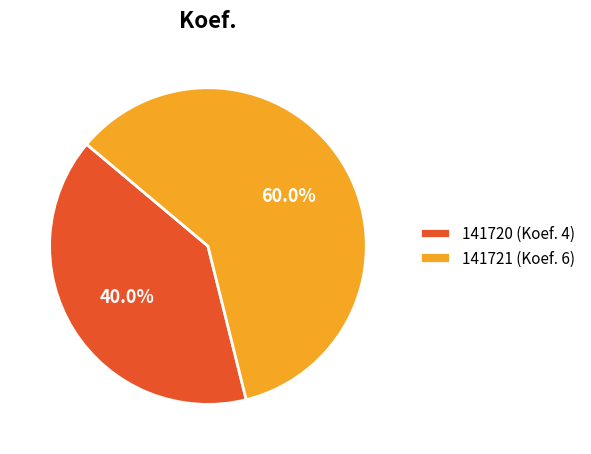

Which slice is the smallest?

141720